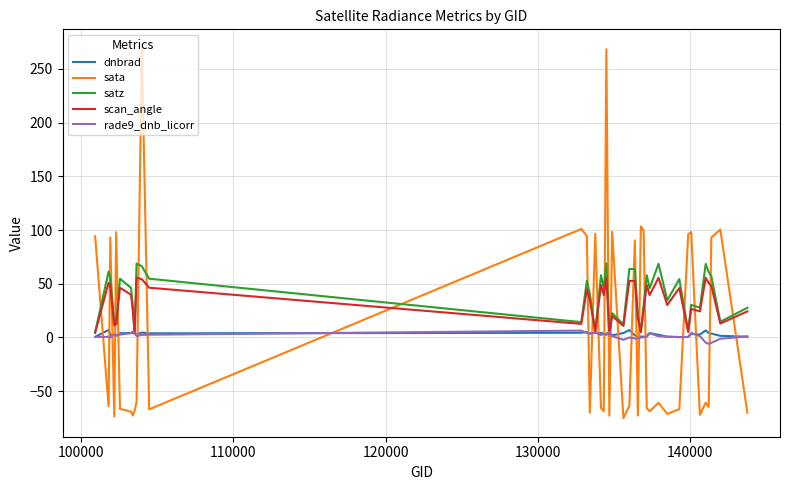

How many lines are shown in the chart?

5